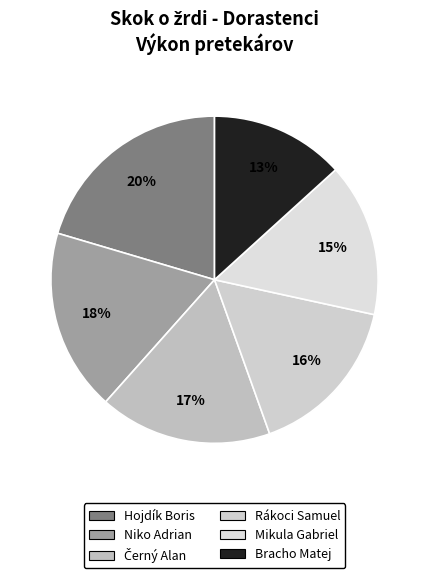

To the nearest percent, what portion does Bracho Matej represent?

13%